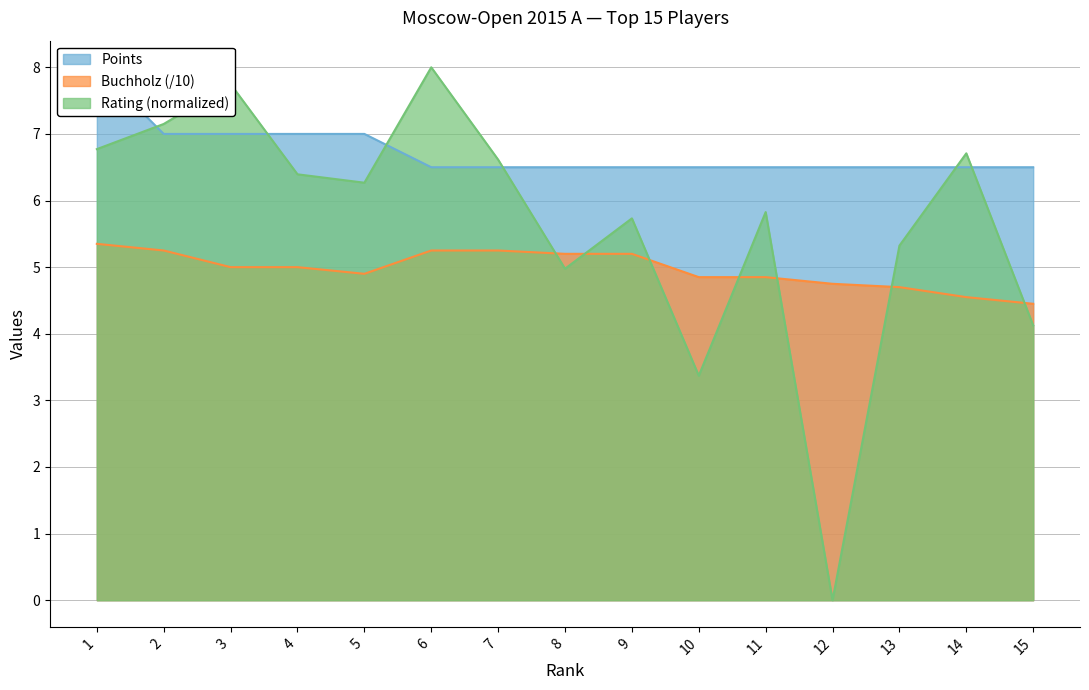

What is the sum of the Points values at 15 and 2?

13.5